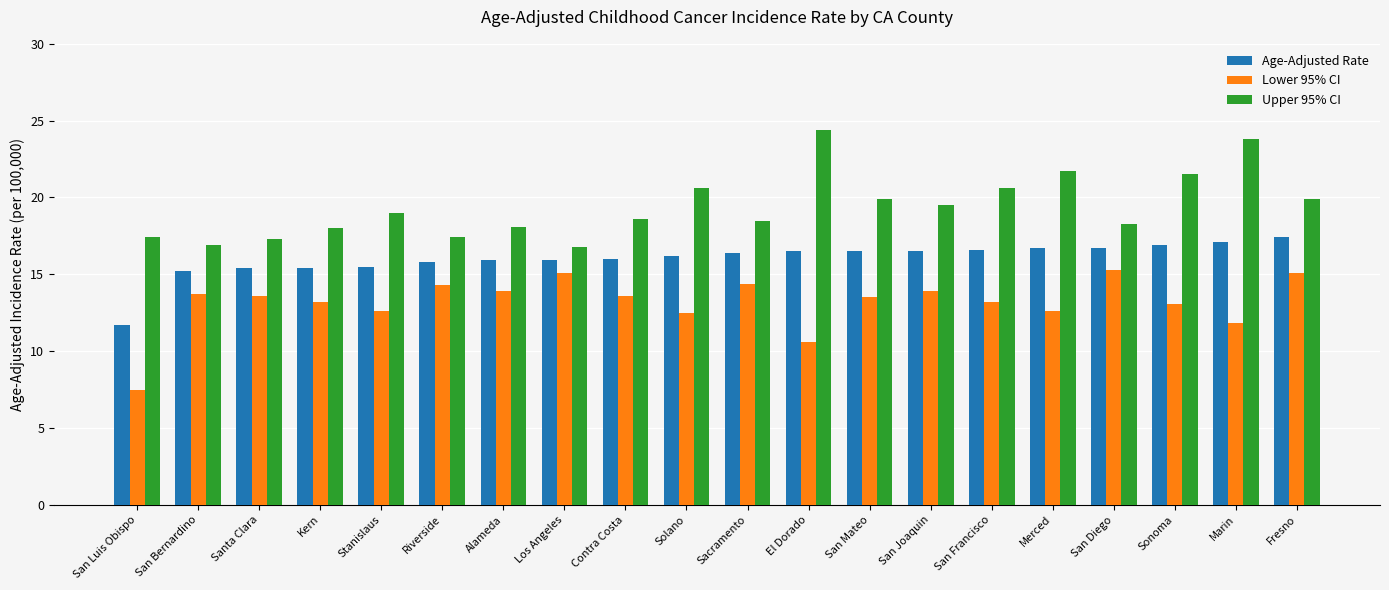

What is the difference between the maximum and minimum values in the Age-Adjusted Rate series?

5.7